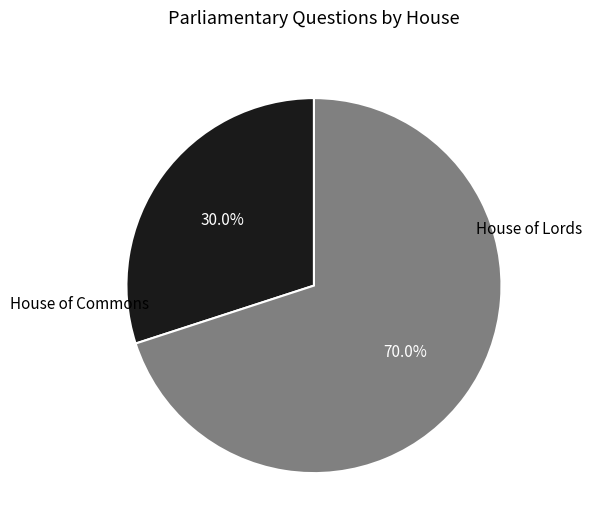

To the nearest percent, what is the average slice percentage?

50%